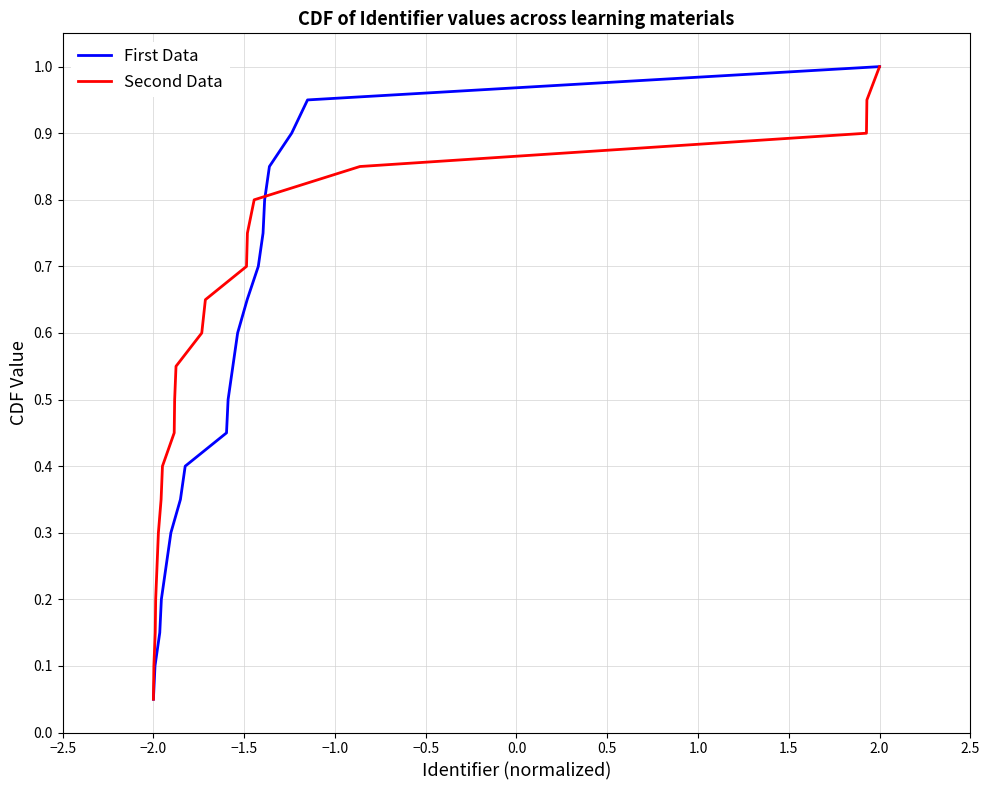

Where is First Data nearest to the value 0?

−2.0